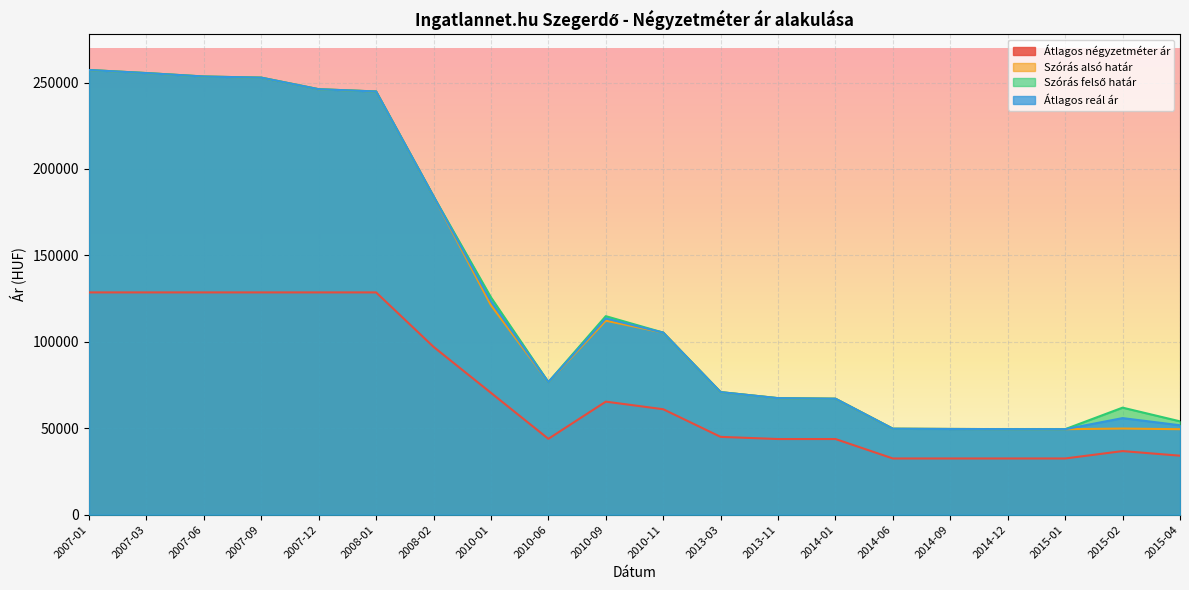

What is the highest value of the Átlagos négyzetméter ár series?

128571